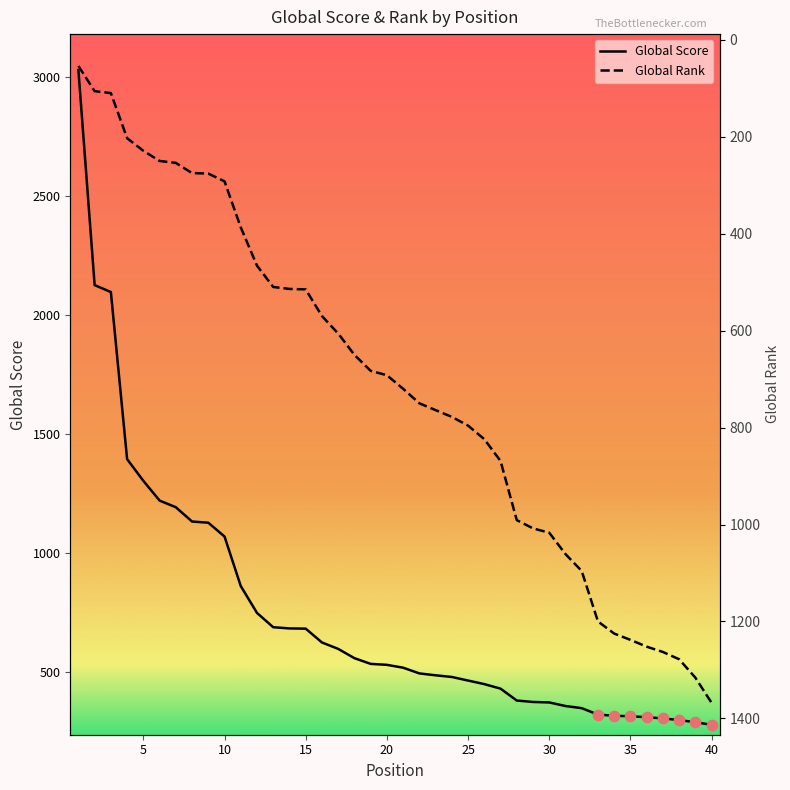

At how many categories does at least one series exceed 2992?

1